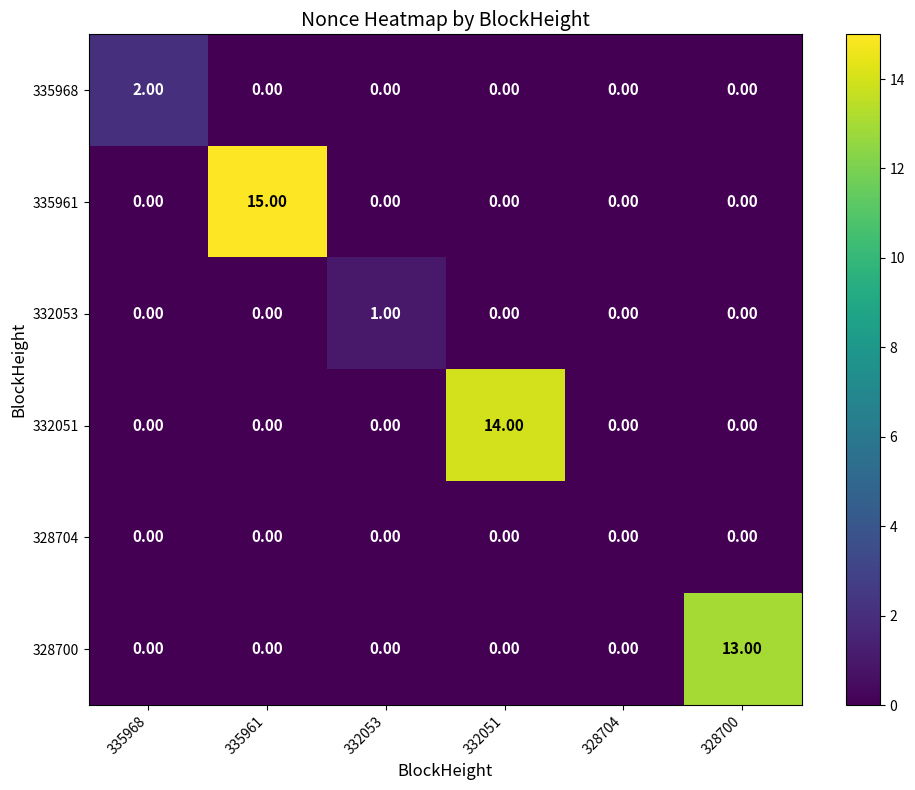

Rank the series by their maximum value, from lowest to highest.

328704, 332053, 335968, 328700, 332051, 335961